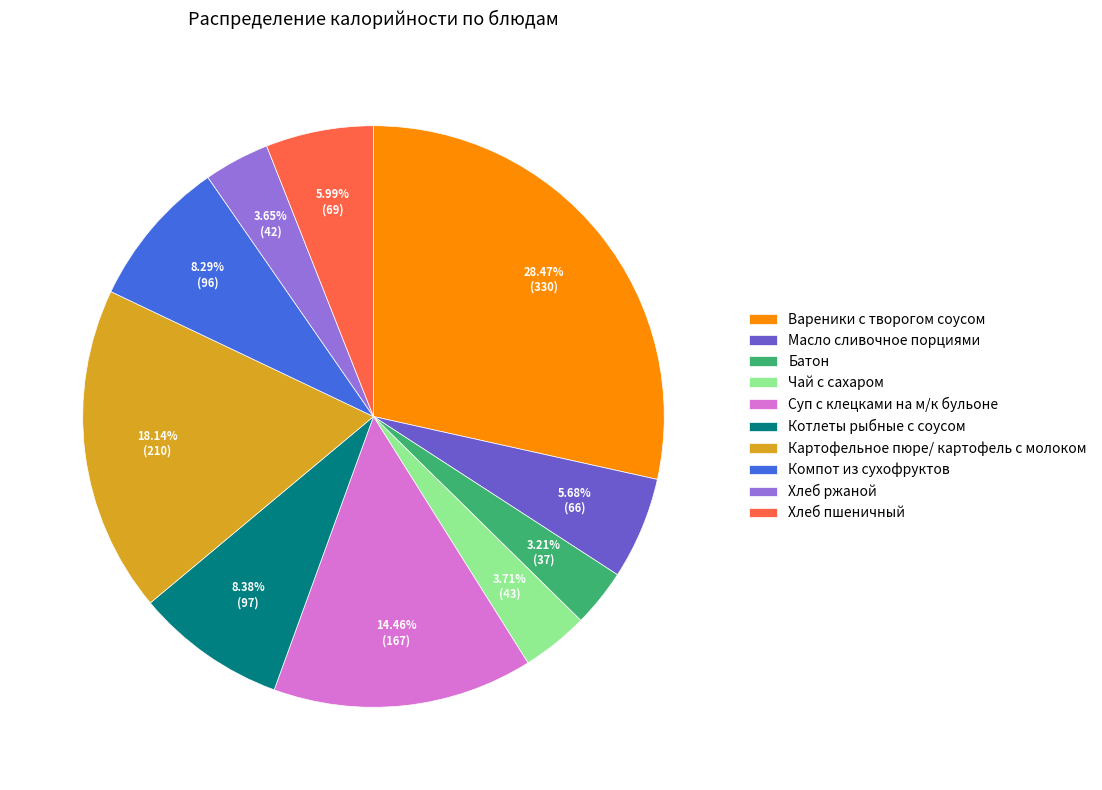

How many segments does this pie chart have?

10